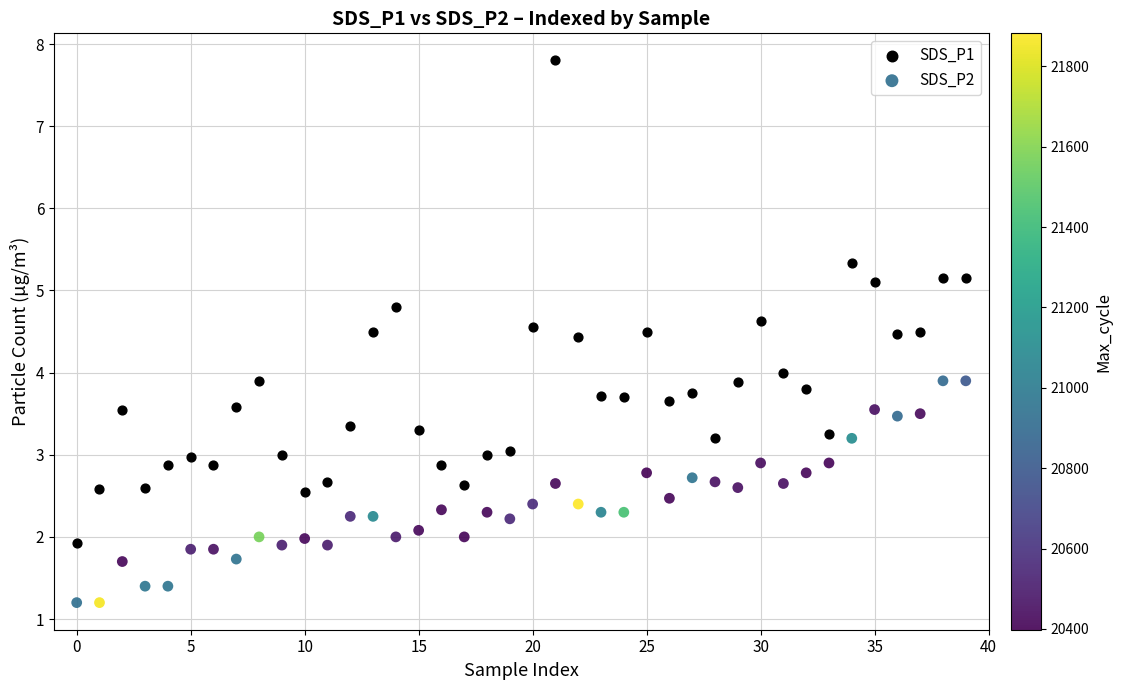

Which series reaches the minimum Y coordinate?

SDS_P2